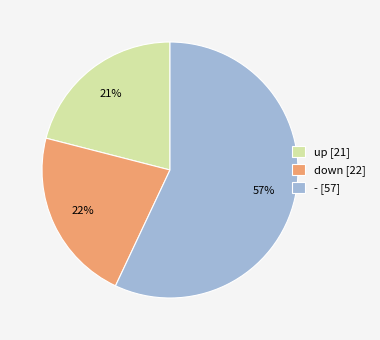

How many segments does this pie chart have?

3